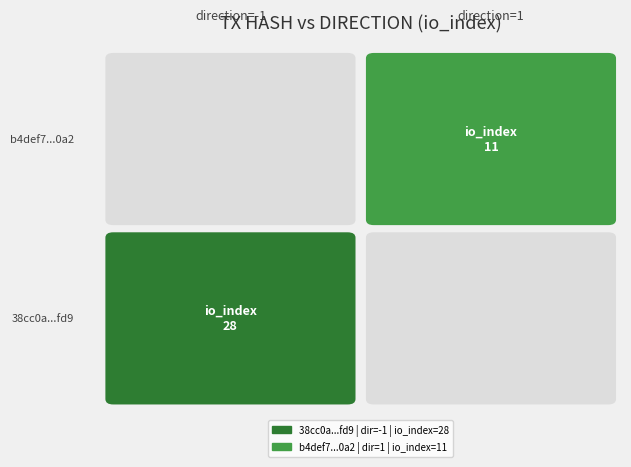

Rank the series by their maximum value, from highest to lowest.

38cc0a618da39ce4749636804da443d6cfdafd9, b4def7f87498420f05e28ea77f5f735395530a2